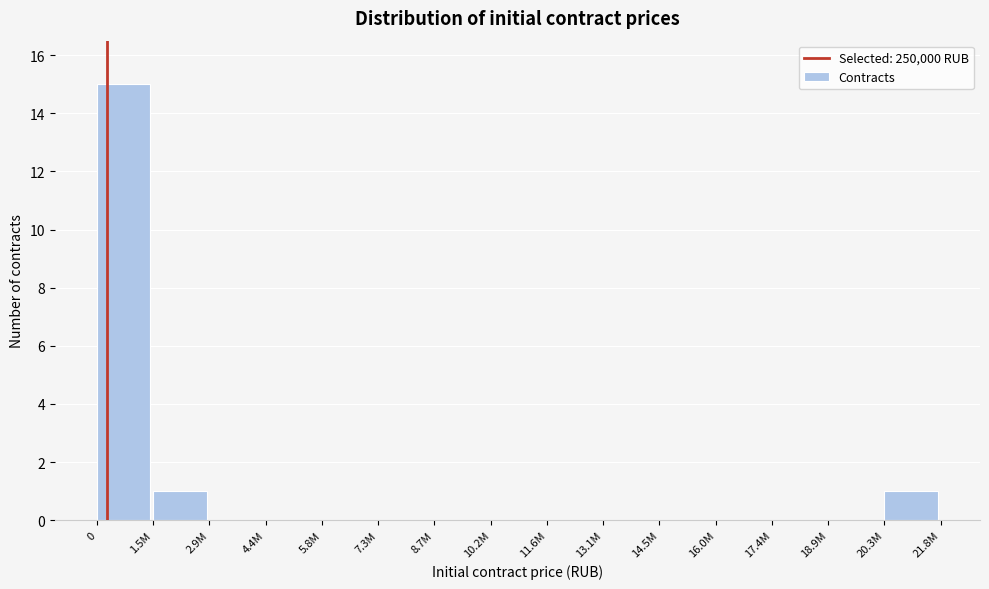

Reading right to left, what are all the values shown in this chart?

20.3M=1	18.9M=0	17.4M=0	16.0M=0	14.5M=0	13.1M=0	11.6M=0	10.2M=0	8.7M=0	7.3M=0	5.8M=0	4.4M=0	2.9M=0	1.5M=1	0=15